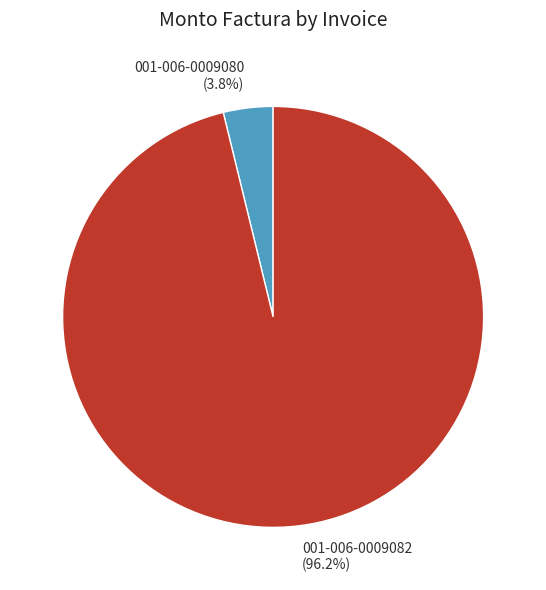

To the nearest percent, what is the difference between the largest and smallest slice percentages?

92%